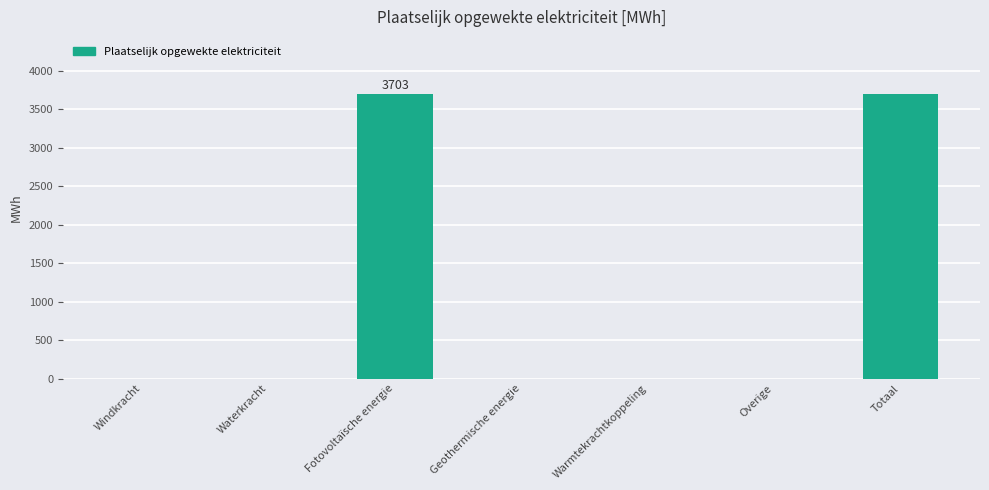

What is the change in value from Fotovoltaïsche energie to Geothermische energie?

-3703.4